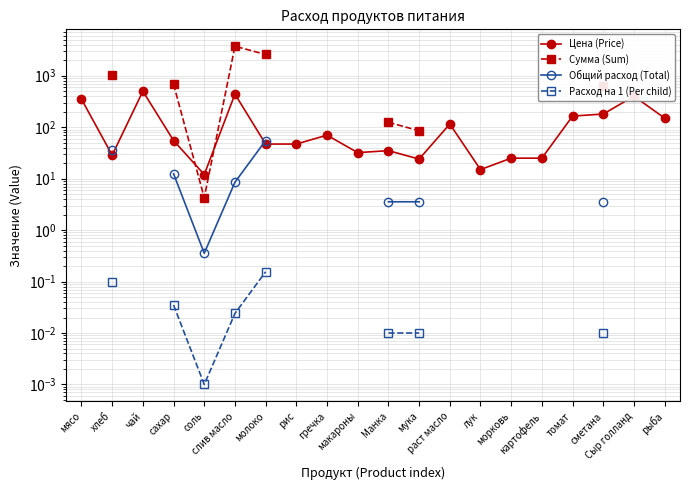

Is it true that Цена (Price) equals 55.0 at сахар?

True